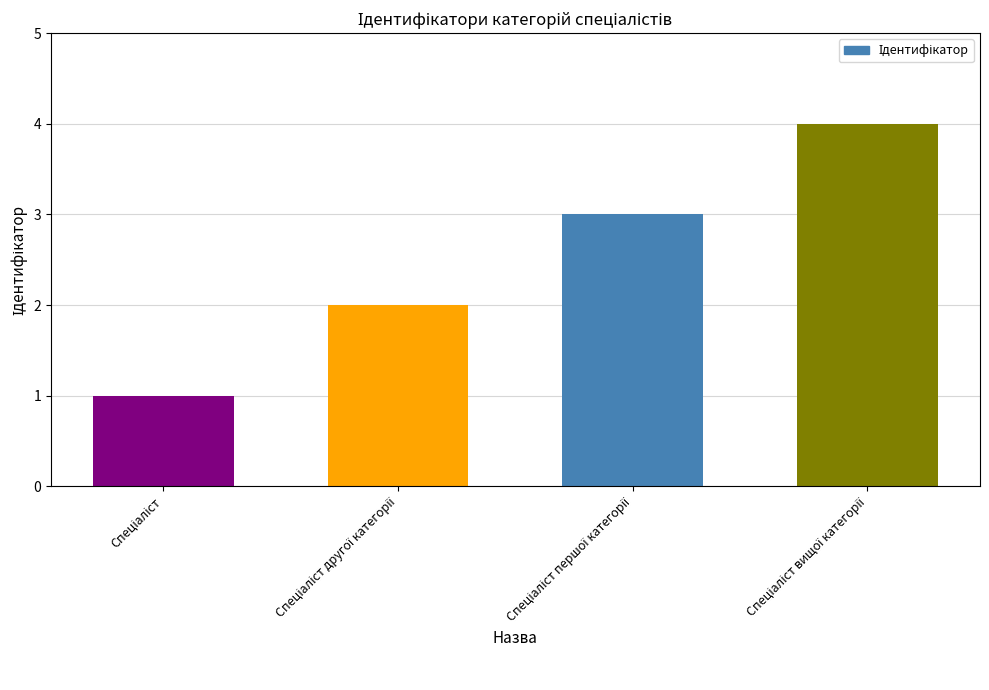

Does the chart contain stacked bars?

No